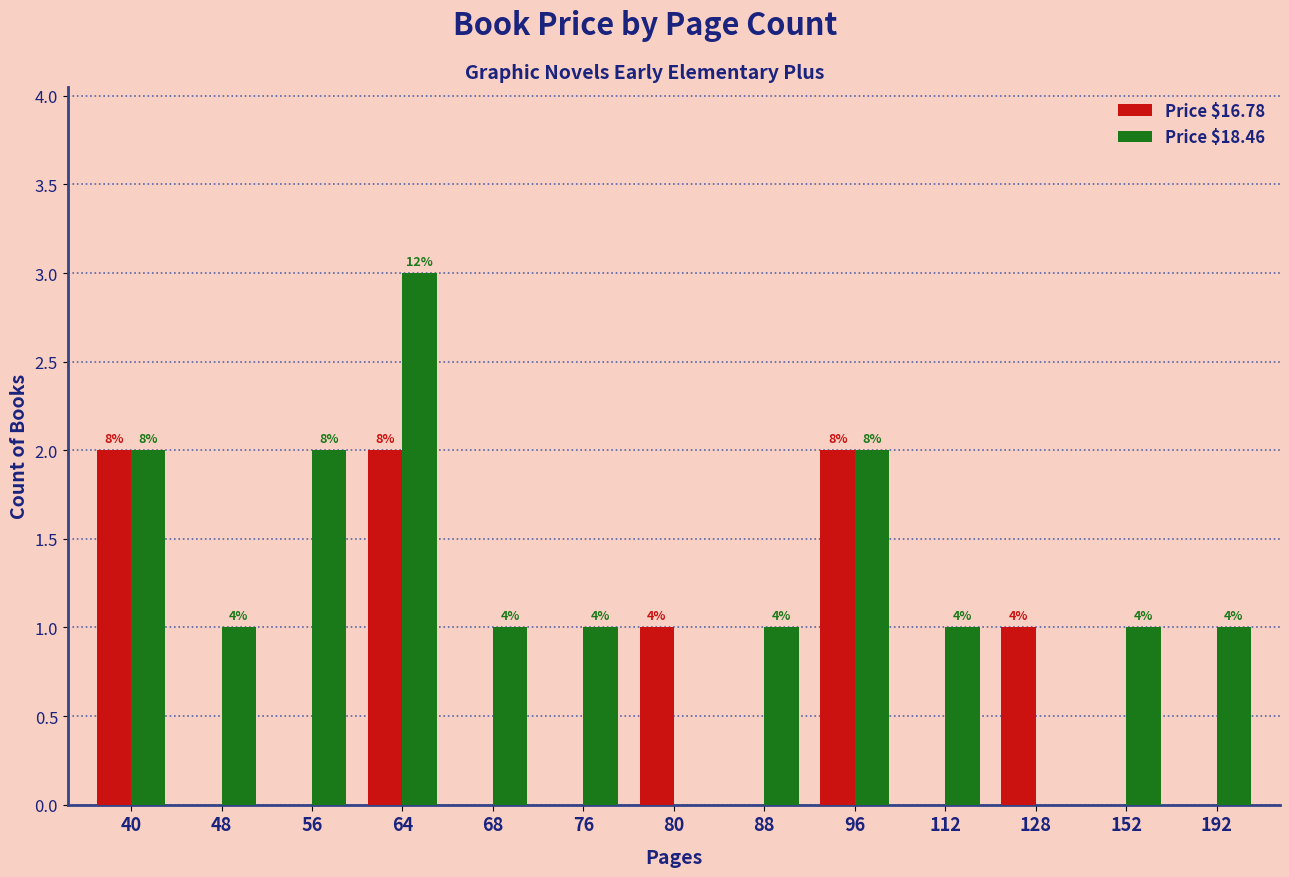

At which category is the sum across all series the highest?

64